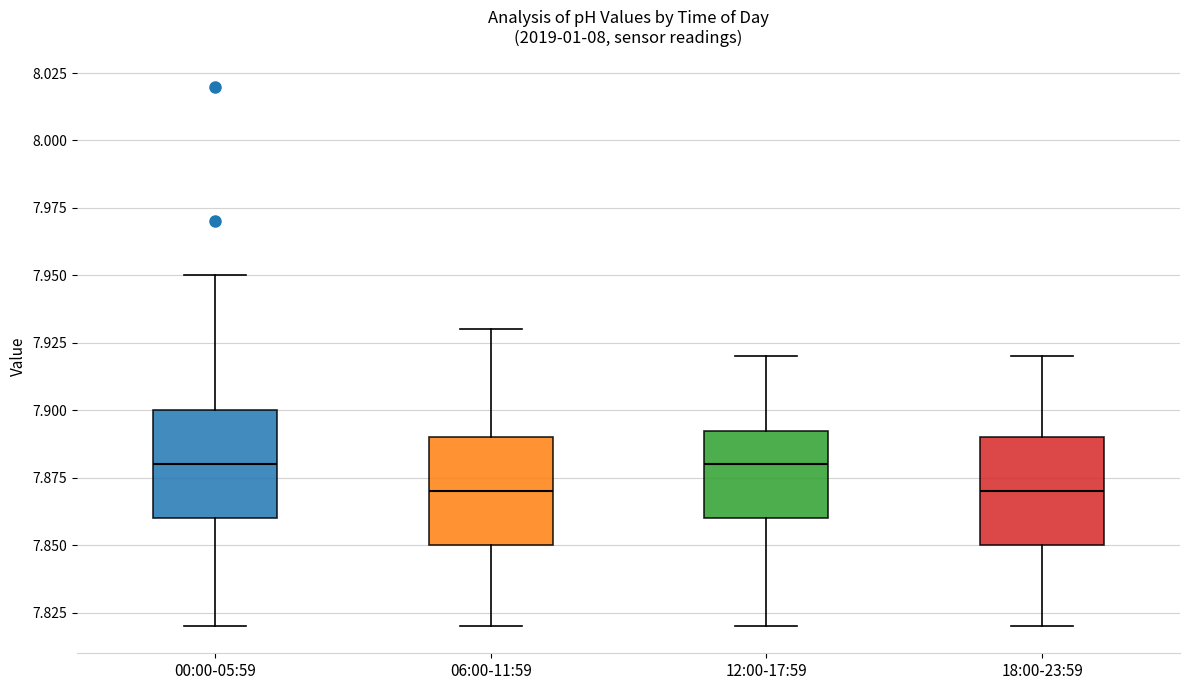

Where is the upper edge of the box for 12:00-17:59 on the y-axis? The values are not printed on the chart, so give them approximately, as read against the axis.

7.895